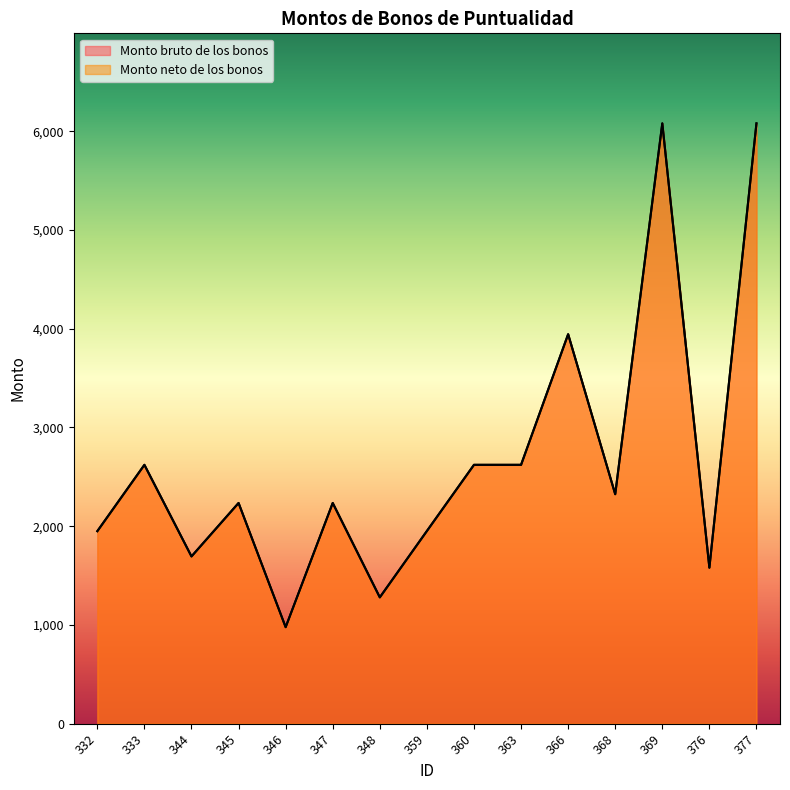

What are all the series names shown in the legend?

Monto bruto de los bonos, Monto neto de los bonos